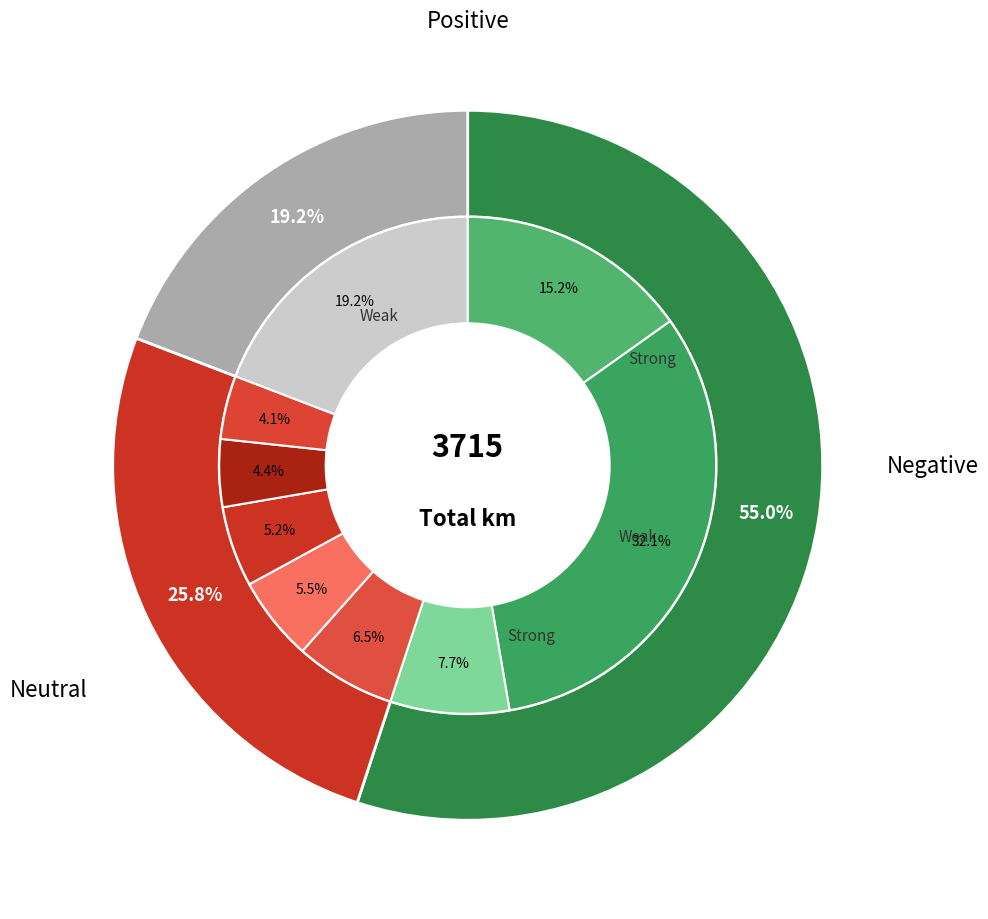

Combined, do RMA58 and bogdymol account for over 50%?

No